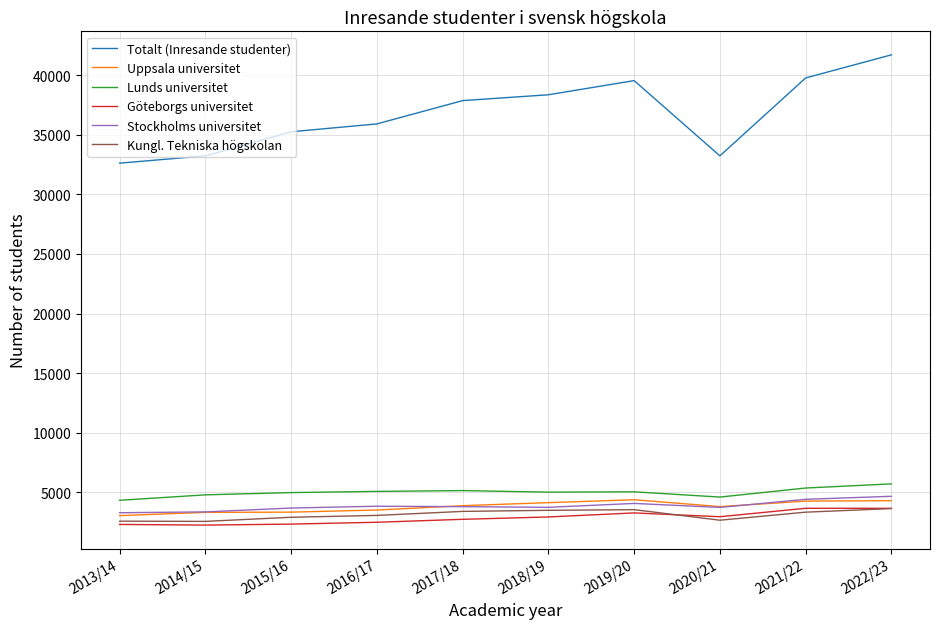

Which series has the largest total across all categories?

Totalt (Inresande studenter)